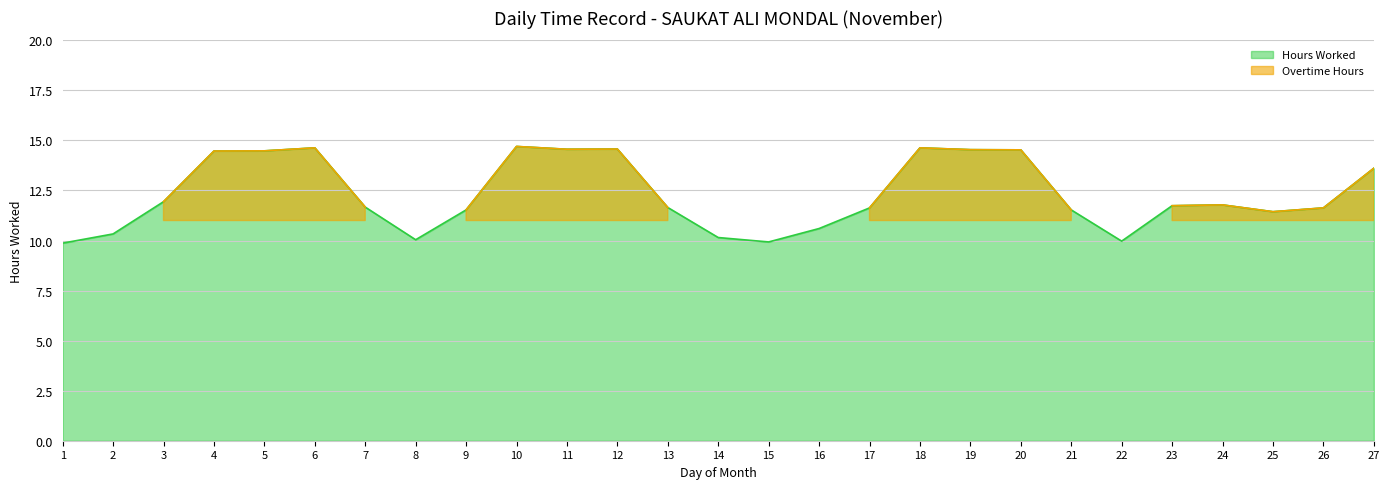

What is the sum of the values at 1 and 23?

21.6